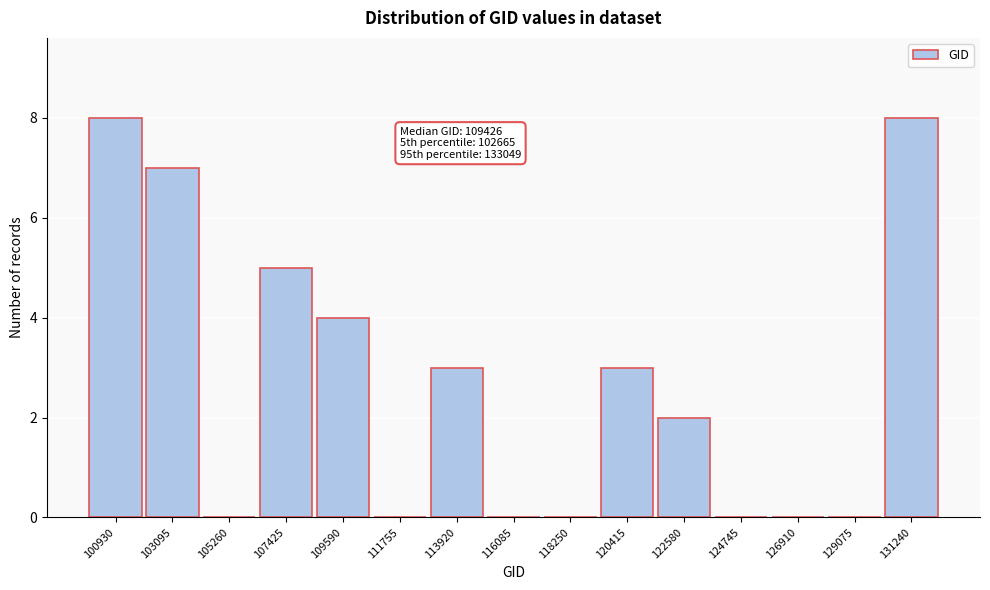

Reading right to left, extract all data points from this chart.

131240=8	129075=0	126910=0	124745=0	122580=2	120415=3	118250=0	116085=0	113920=3	111755=0	109590=4	107425=5	105260=0	103095=7	100930=8